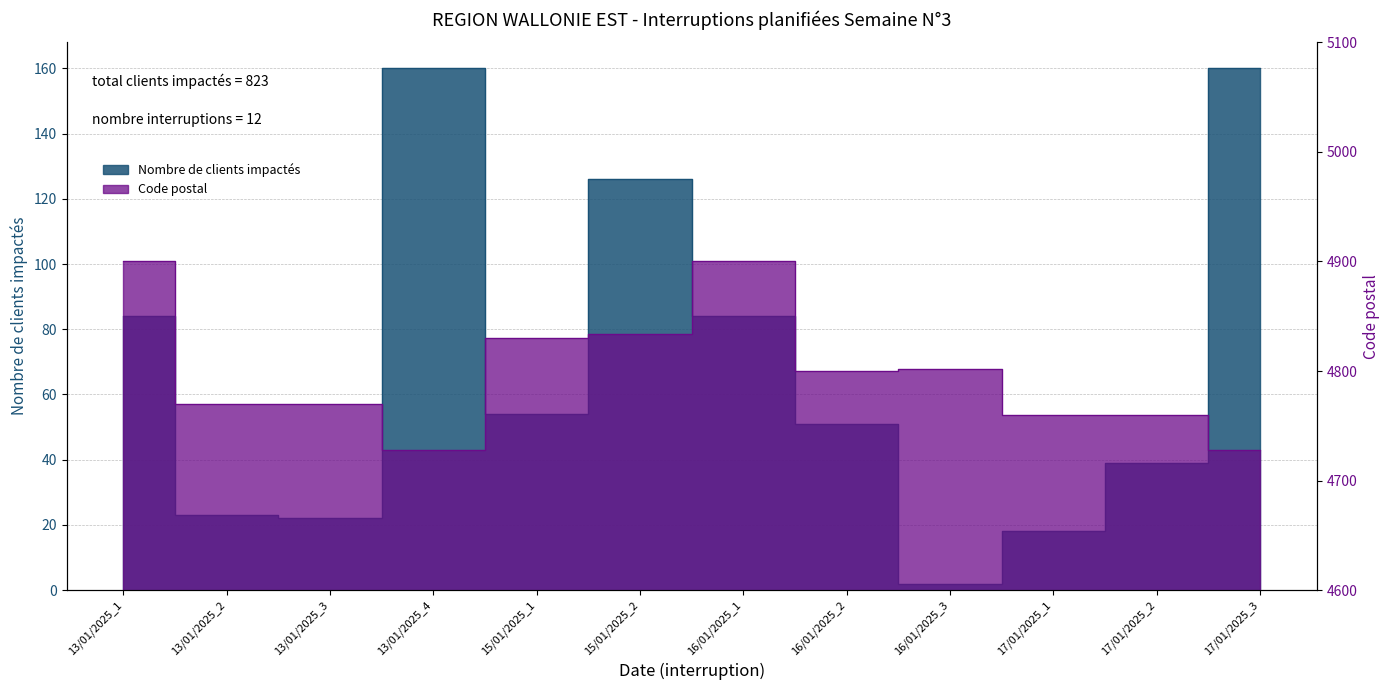

Where does the Code postal series first go above 4800?

13/01/2025_1